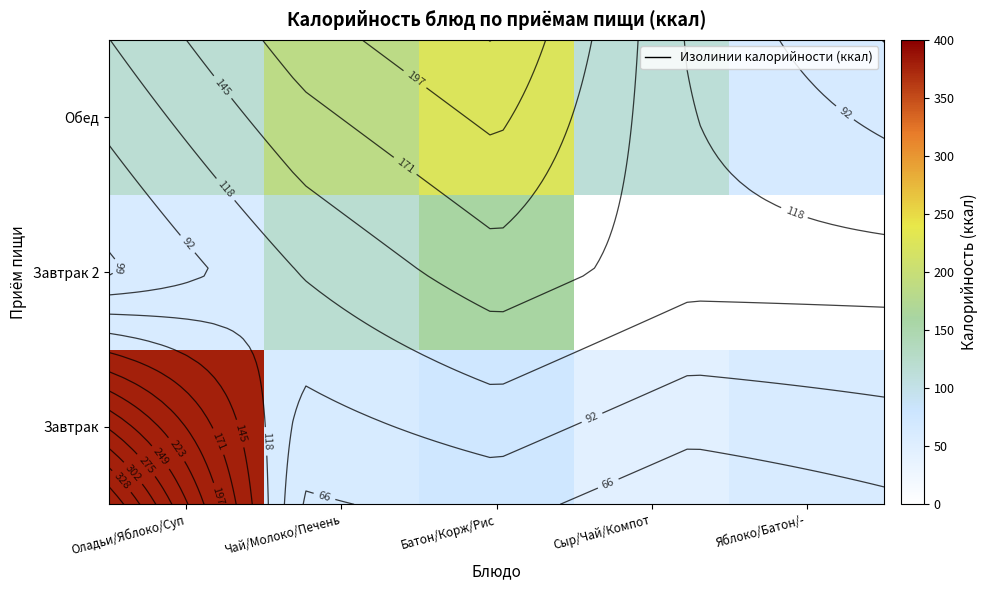

What is the difference between the highest and lowest values at Батон/Корж/Рис?

148.8